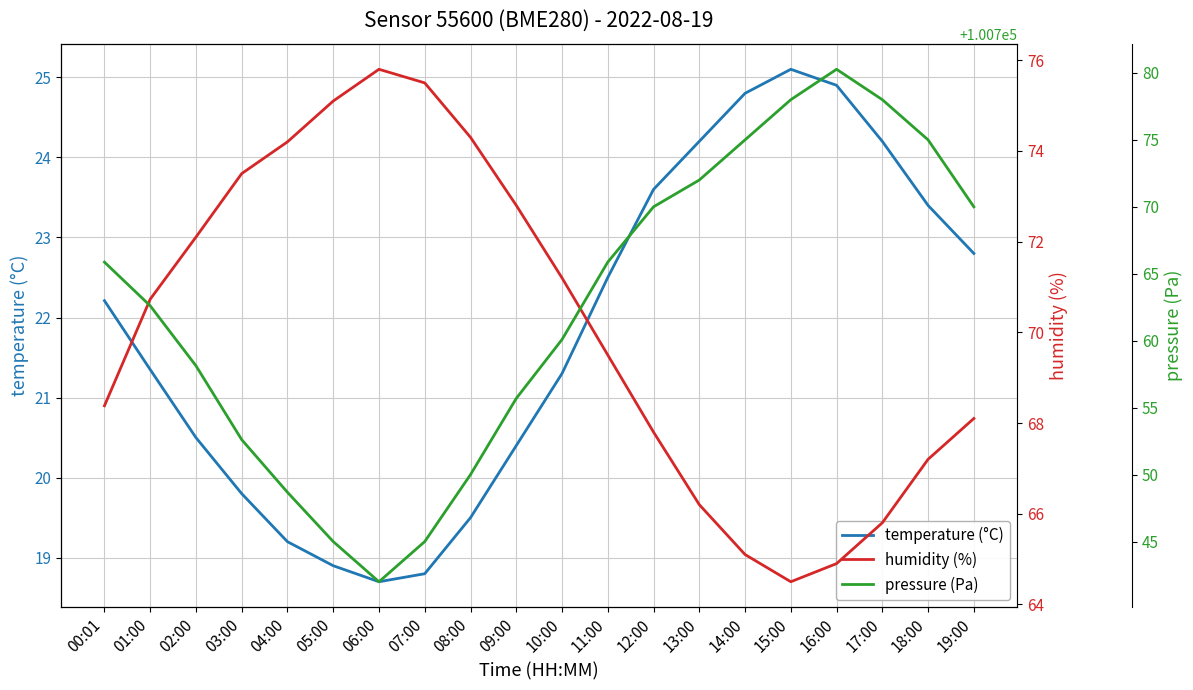

Reading left to right, list all the values displayed in this chart.

temperature (°C): 00:01=22.2	01:00=21.4	02:00=20.5	03:00=19.8	04:00=19.2	05:00=18.9	06:00=18.7	07:00=18.8	08:00=19.5	09:00=20.4	10:00=21.3	11:00=22.5	12:00=23.6	13:00=24.2	14:00=24.8	15:00=25.1	16:00=24.9	17:00=24.2	18:00=23.4	19:00=22.8
humidity (%): 00:01=68.4	01:00=70.7	02:00=72.1	03:00=73.5	04:00=74.2	05:00=75.1	06:00=75.8	07:00=75.5	08:00=74.3	09:00=72.8	10:00=71.2	11:00=69.5	12:00=67.8	13:00=66.2	14:00=65.1	15:00=64.5	16:00=64.9	17:00=65.8	18:00=67.2	19:00=68.1
pressure (Pa): 00:01=100765.9	01:00=100762.6	02:00=100758.1	03:00=100752.6	04:00=100748.7	05:00=100745.0	06:00=100742.0	07:00=100745.0	08:00=100750.0	09:00=100755.7	10:00=100760.1	11:00=100765.9	12:00=100770.0	13:00=100772.0	14:00=100775.0	15:00=100778.0	16:00=100780.3	17:00=100778.0	18:00=100775.0	19:00=100770.0